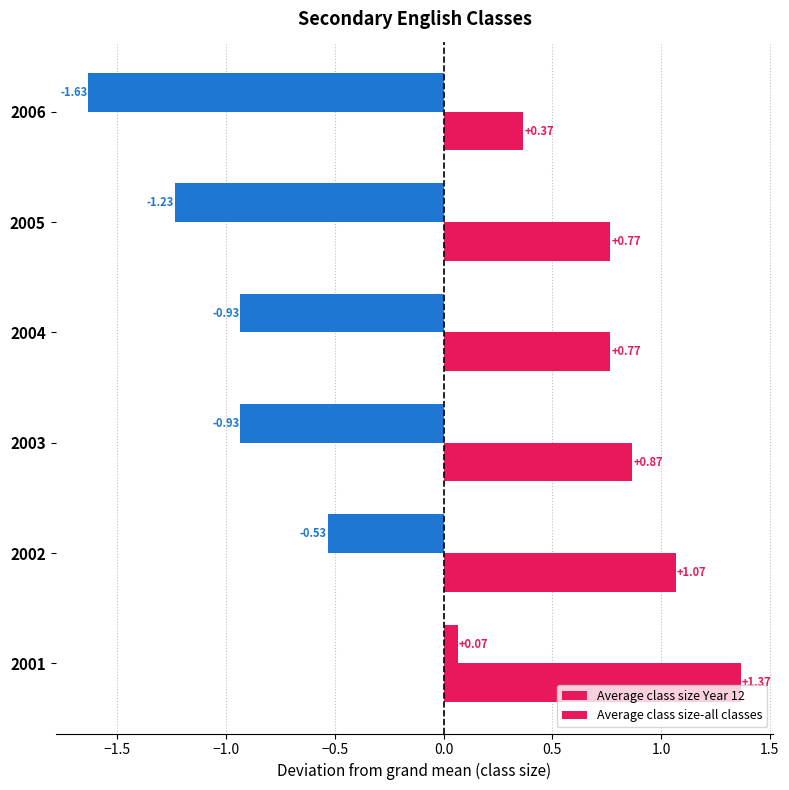

How many values in the Average class size Year 12 series are below 0?

5